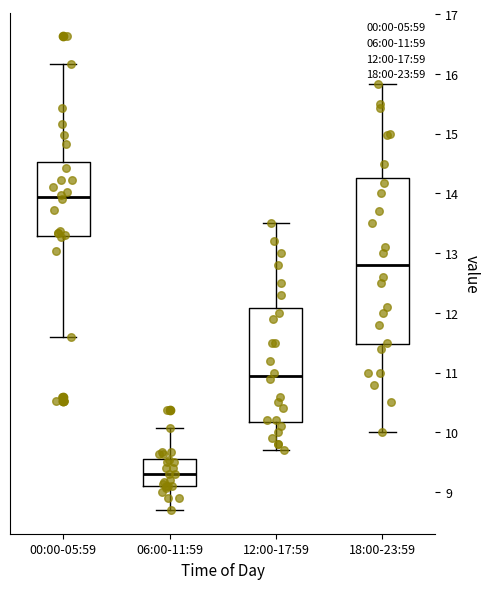

Which box is the tallest, from its lower edge to its upper edge?

18:00-23:59